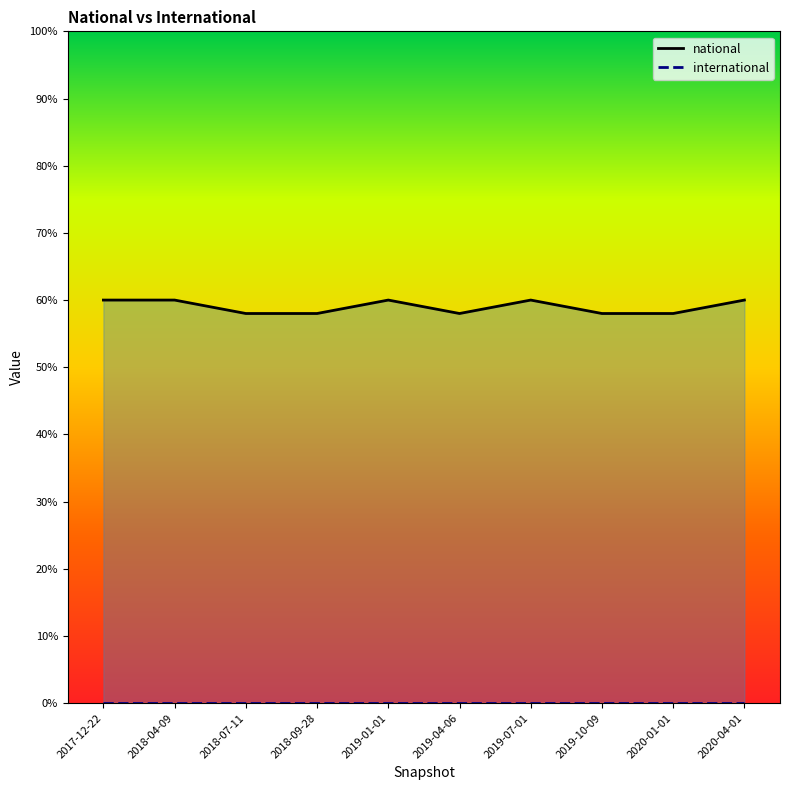

Which category has the highest value across all series?

2017-12-22